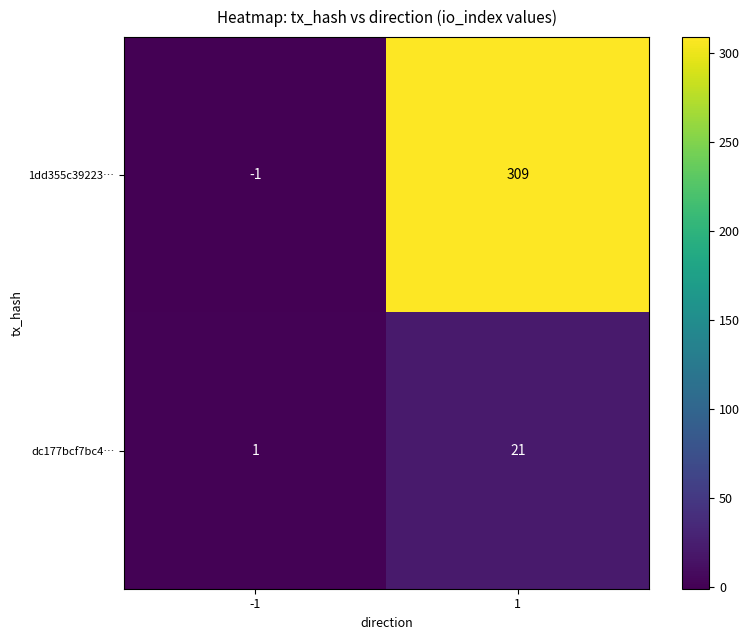

Rank the series at -1 from lowest to highest value.

1dd355c39223…, dc177bcf7bc4…